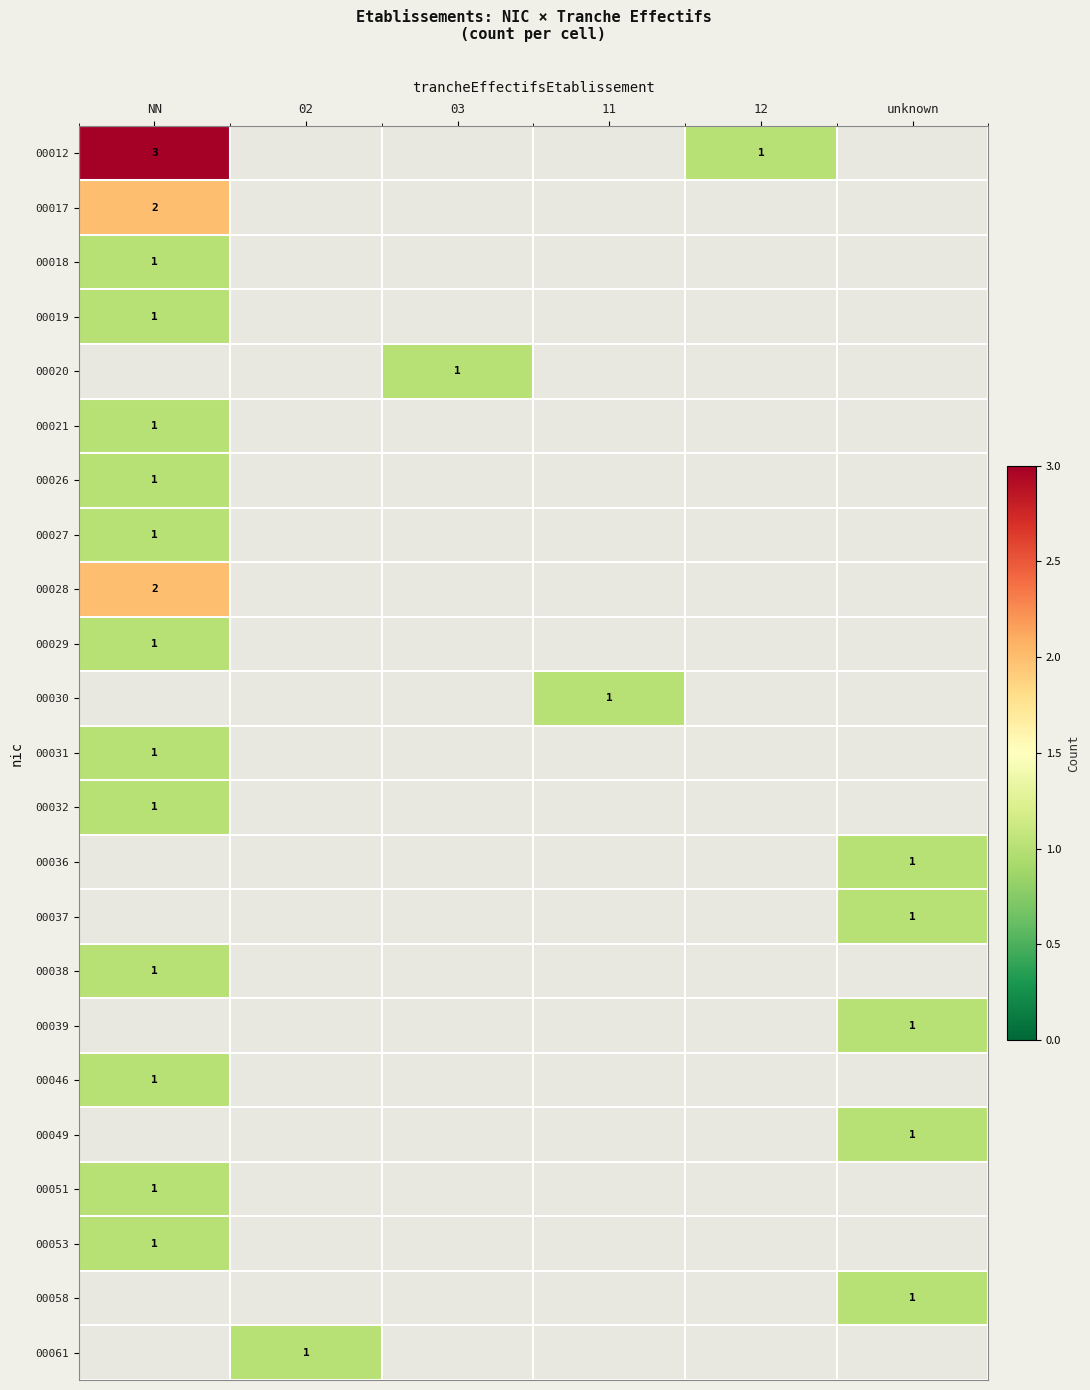

True or false: 00051 has a value of 1 at NN.

True